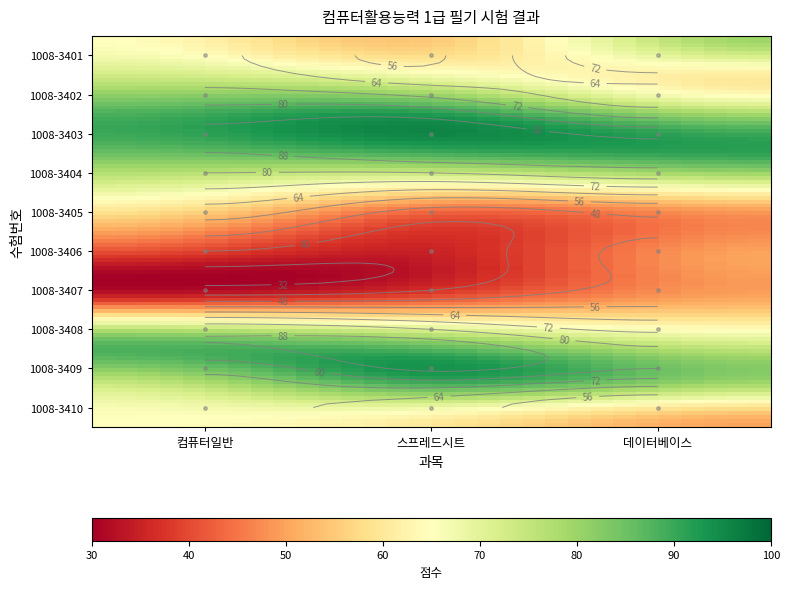

How many data points in 1008-3410 are less than 60?

1